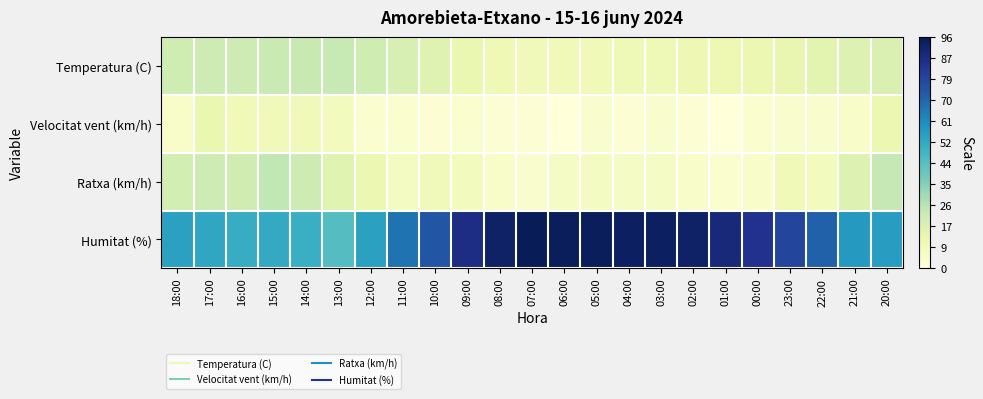

Which series changed the most between 10:00 and 20:00?

Humitat (%)